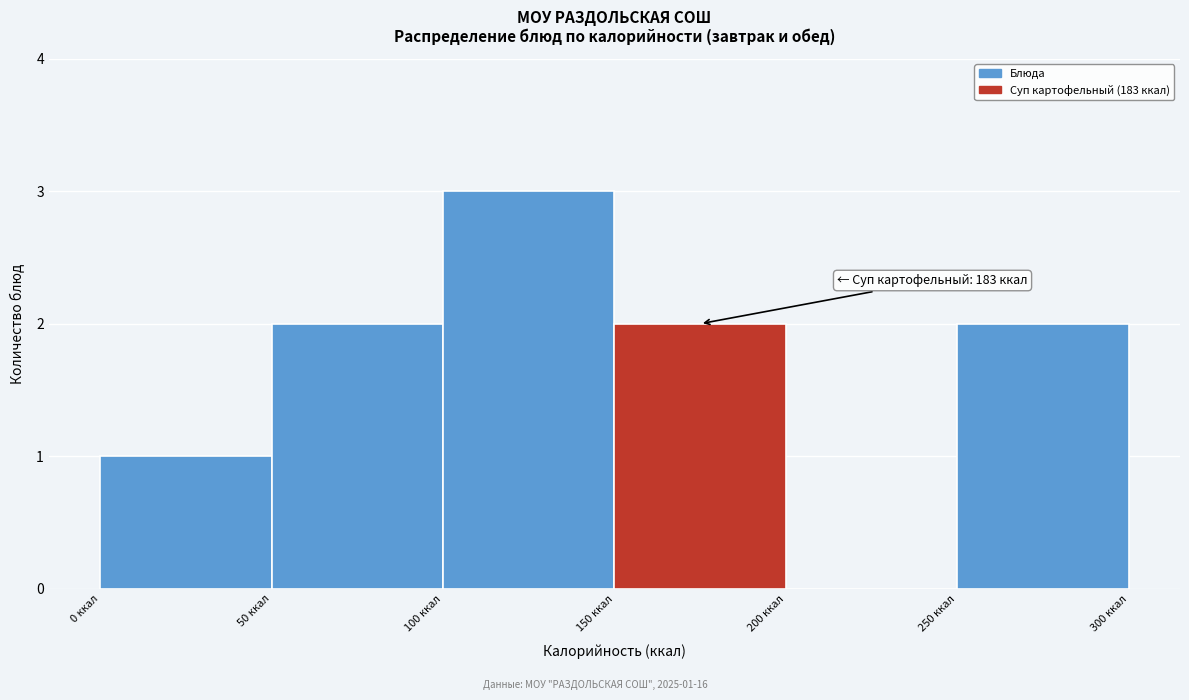

Which range on the x-axis has the tallest bar?

100 to 150